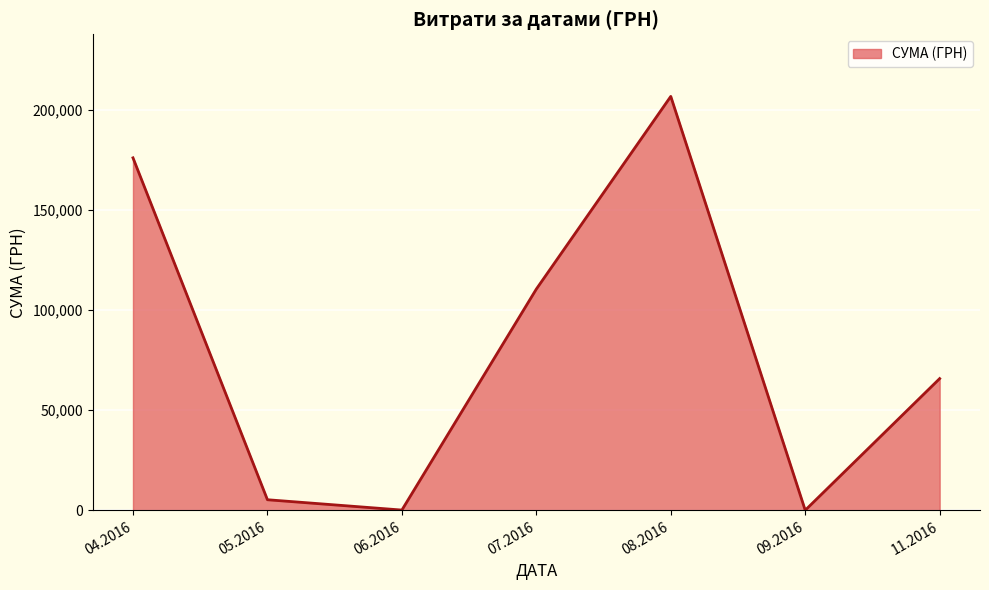

What is the greatest value displayed?

206631.6